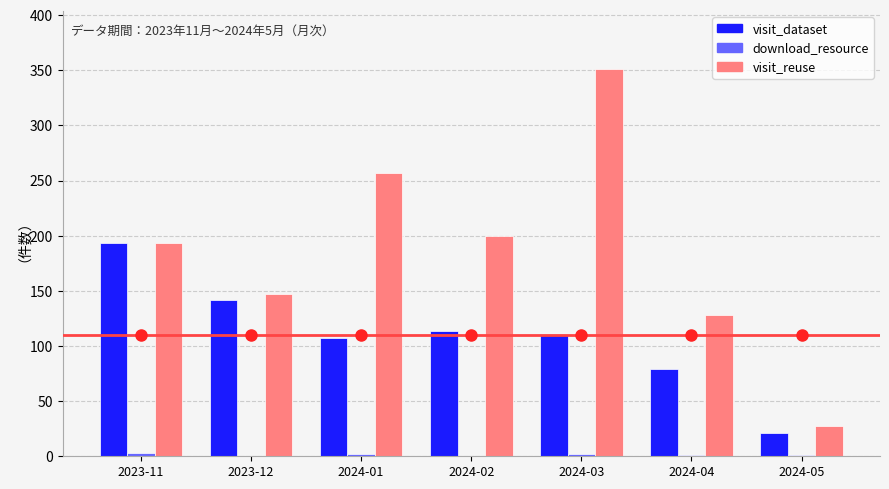

What is the sum of all visit_dataset values?

767